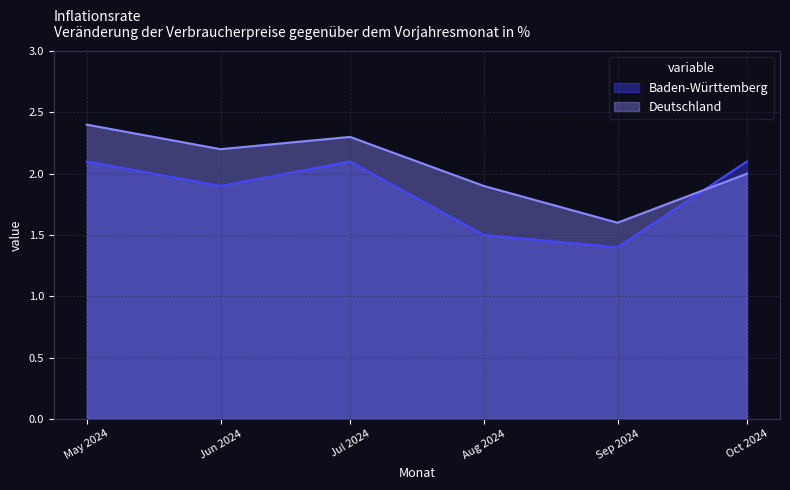

How many Deutschland values are between 1 and 2?

3